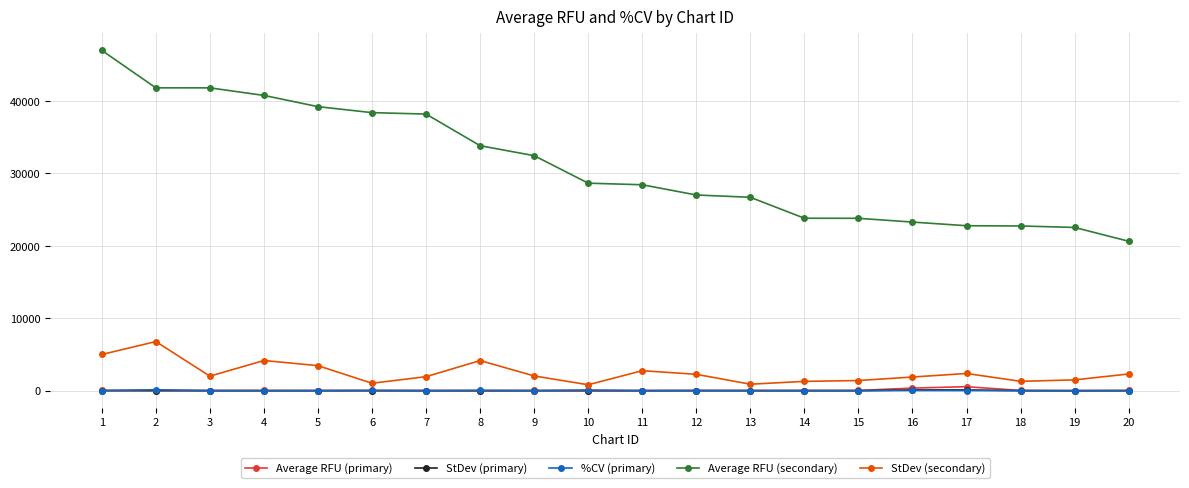

True or false: StDev (primary) and Average RFU (secondary) intersect in this chart.

False